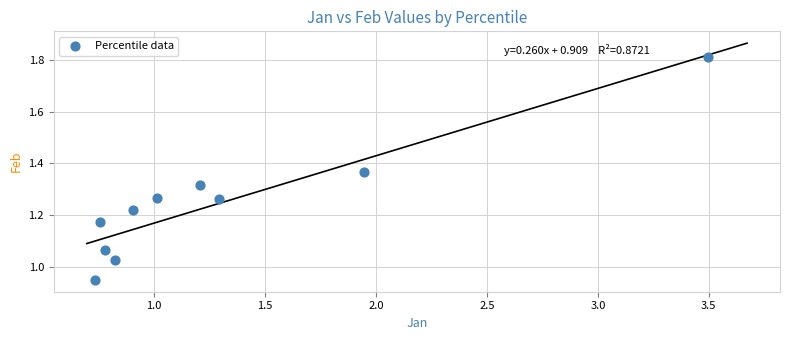

What is the range of Y values (max minus min)?

0.9